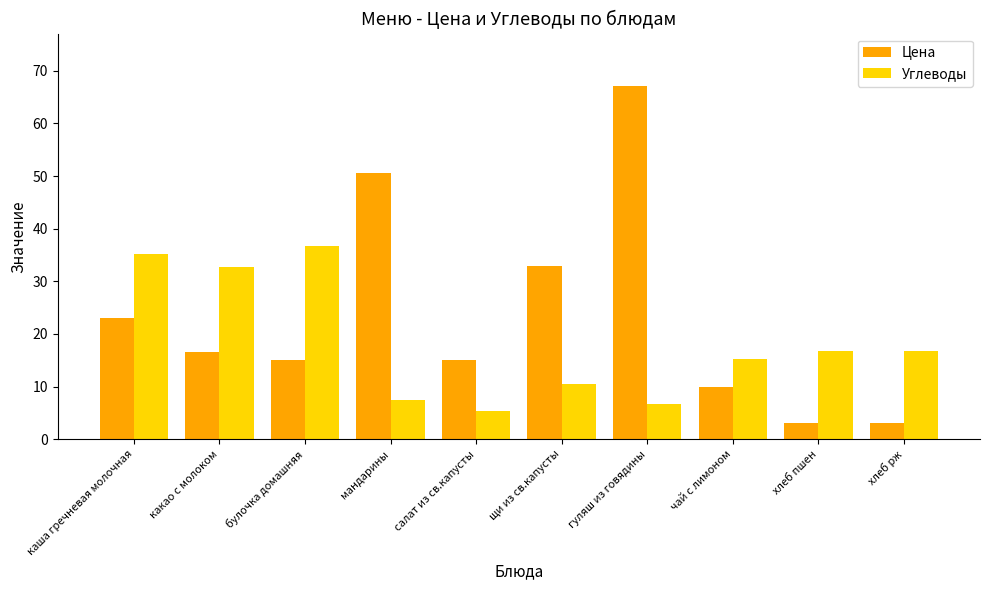

What is the difference between the highest and lowest values at каша гречневая молочная?

12.1